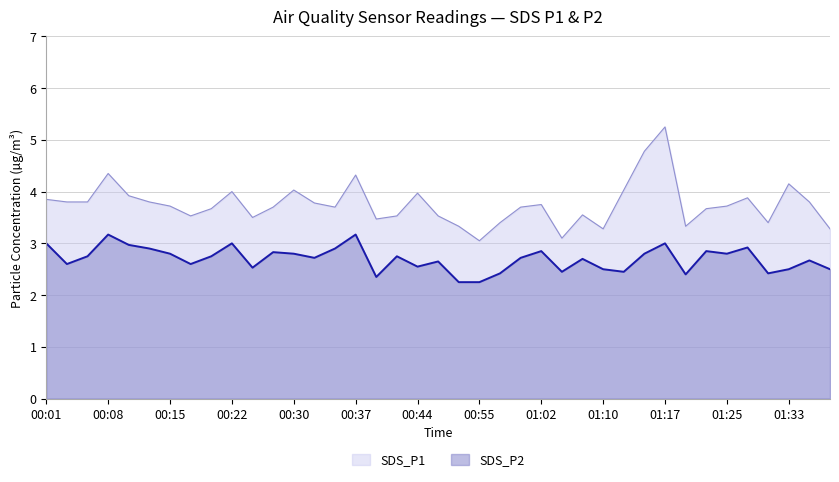

Is it true that SDS_P1 equals 4.3 at 00:08?

True